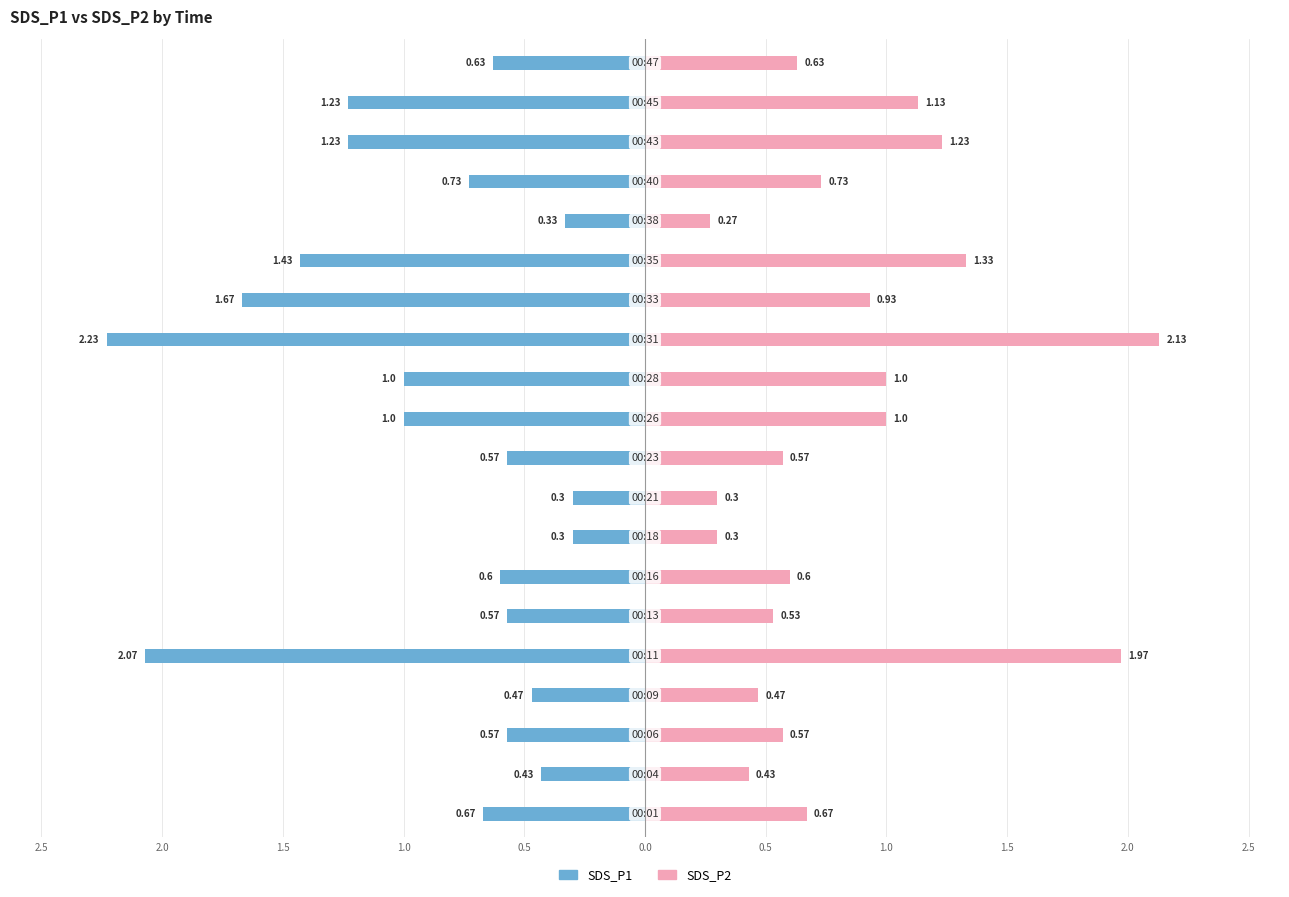

What is the difference between the maximum and second lowest values in the SDS_P2 series?

1.8